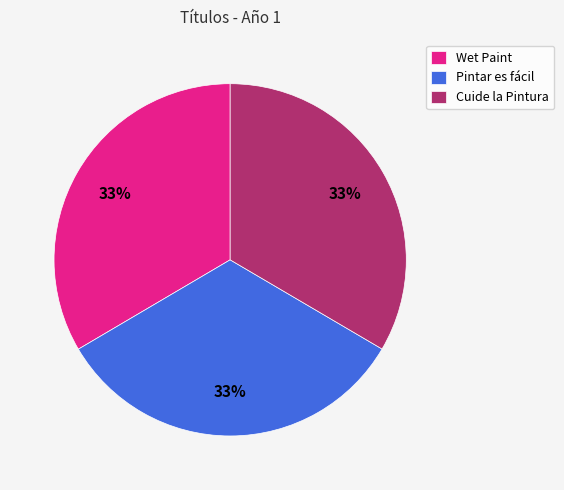

True or false: Pintar es fácil accounts for 33% of the total.

True